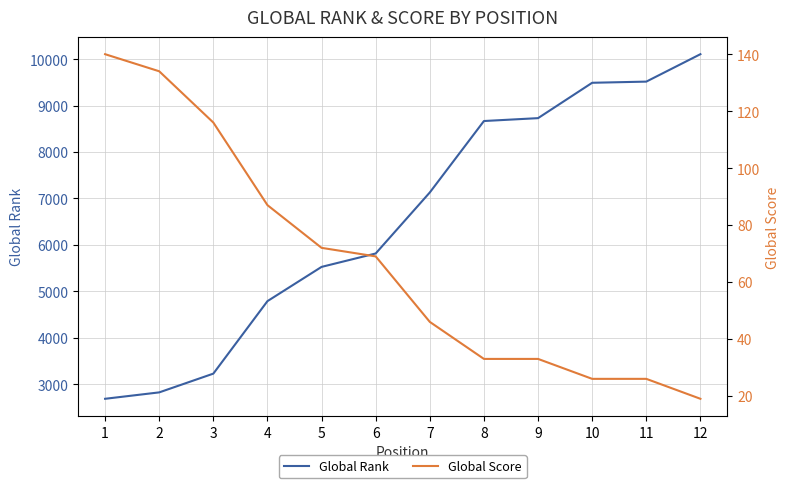

Which category has the highest value in the Global Rank series?

12